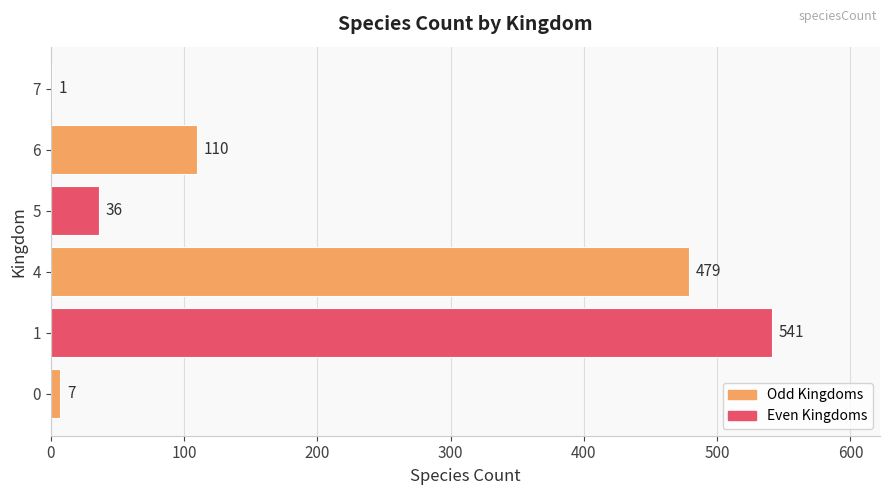

What is the sum of the values at 1 and 5?

577